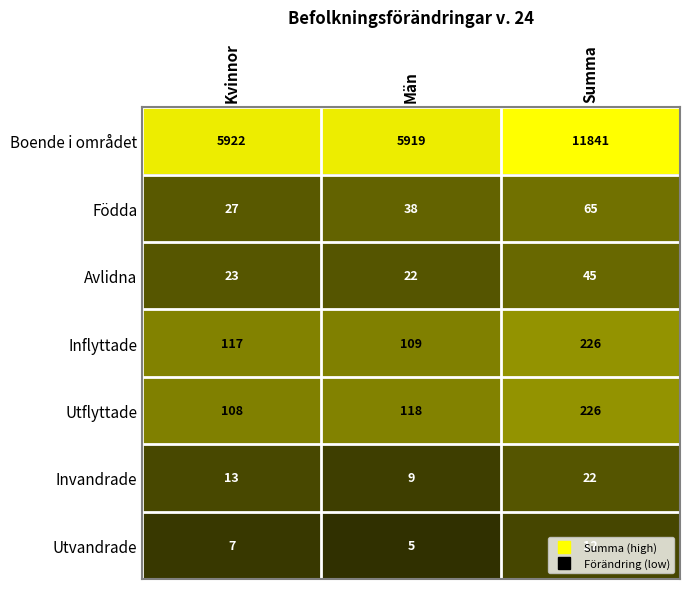

Rank the categories by Utvandrade value from lowest to highest.

Män, Kvinnor, Summa